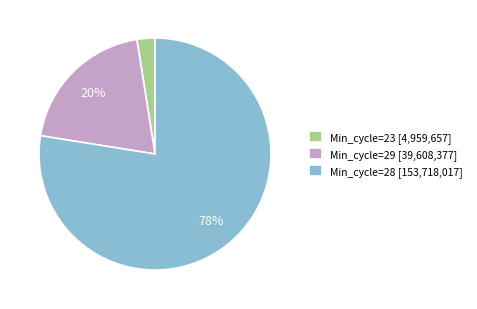

How many segments does this pie chart have?

3